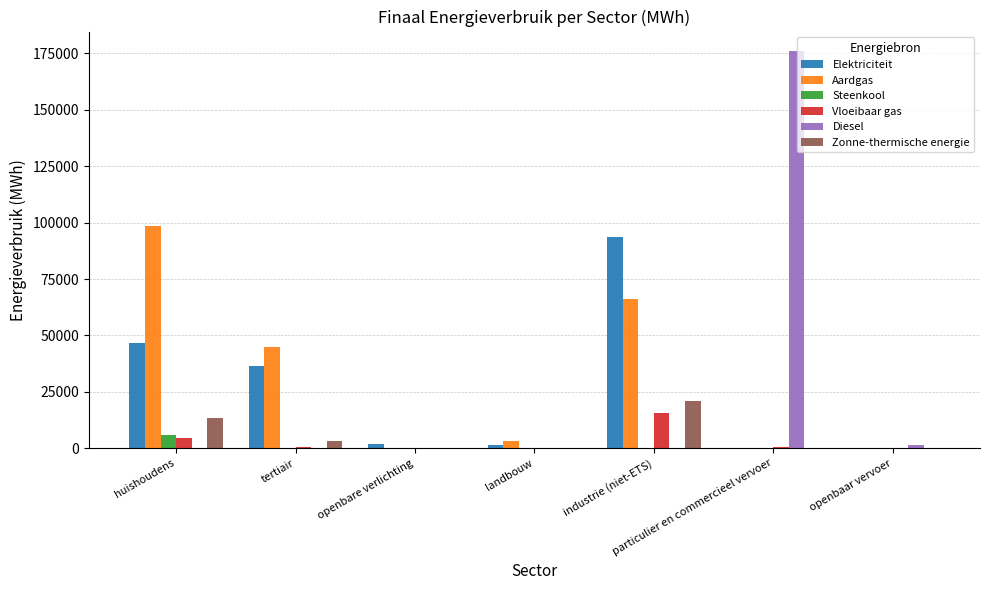

What is the maximum value for Elektriciteit?

93804.9